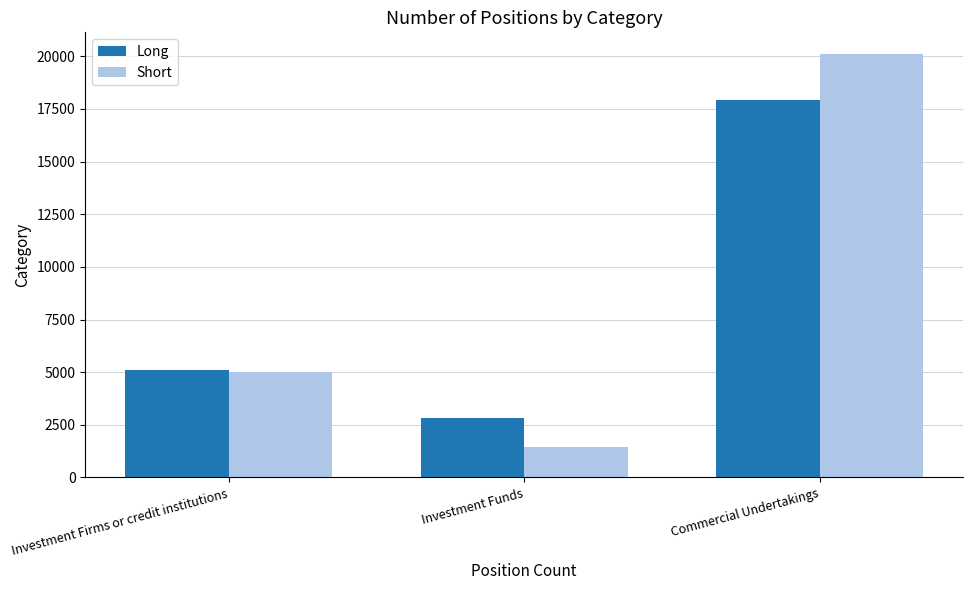

The value of Long at Investment Firms or credit institutions is 7541.1. True or false?

False